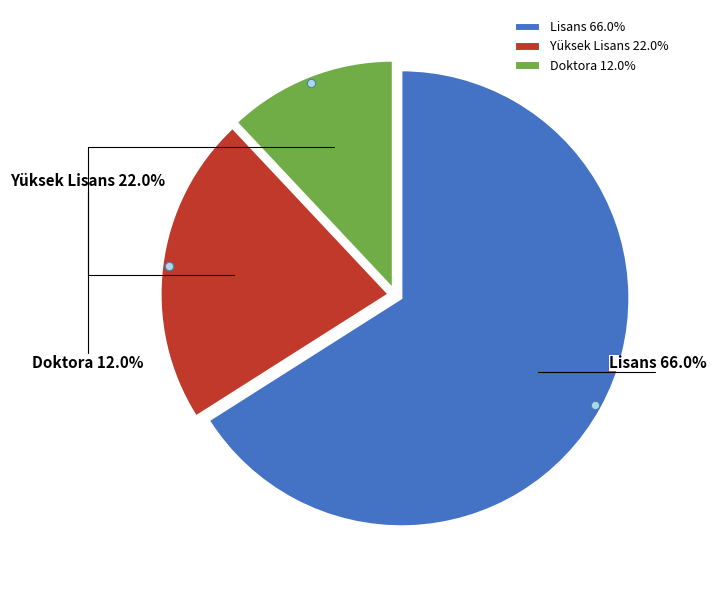

Do Yüksek Lisans and Lisans together represent more than half of the pie?

Yes